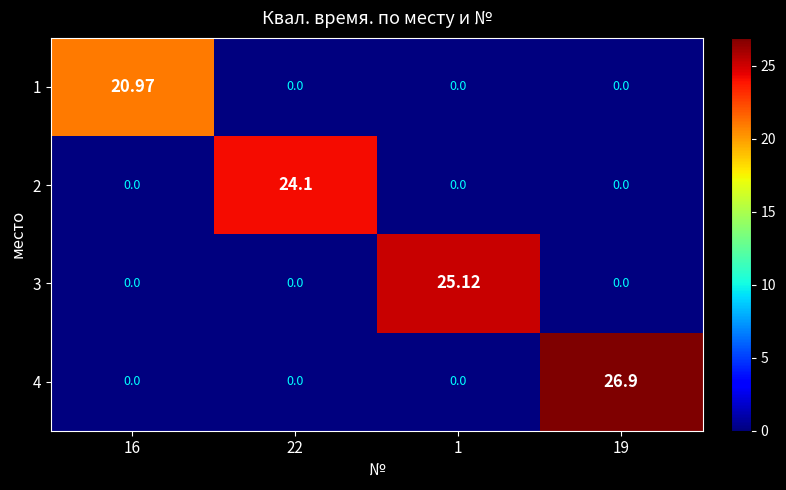

How many categories are shown in the chart?

4